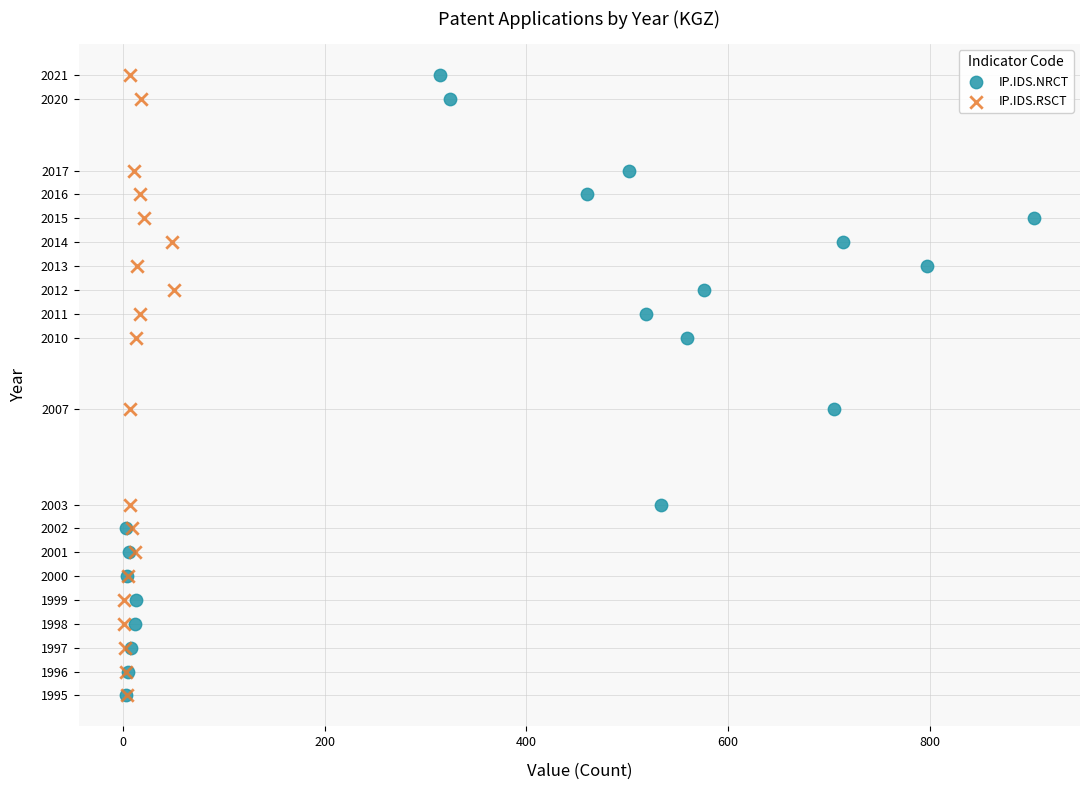

What are all the series names shown in the legend?

IP.IDS.NRCT, IP.IDS.RSCT